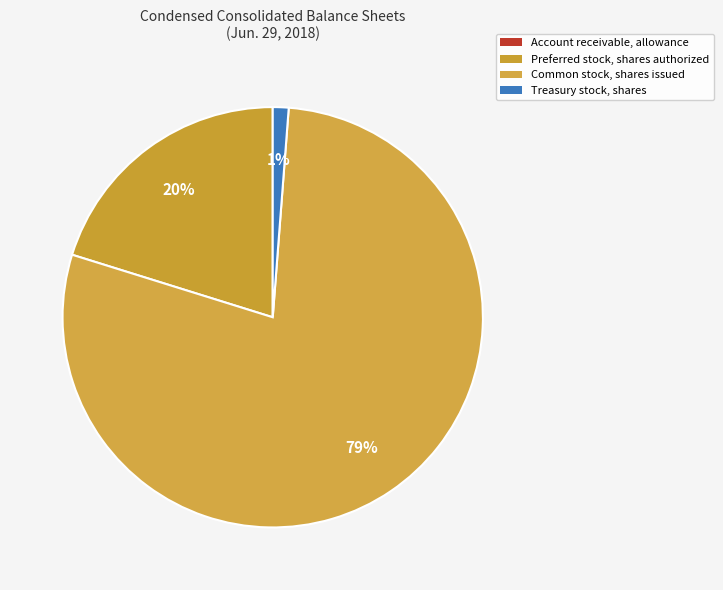

Rank the categories by value from highest to lowest.

Common stock, shares issued, Preferred stock, shares authorized, Treasury stock, shares, Account receivable, allowance